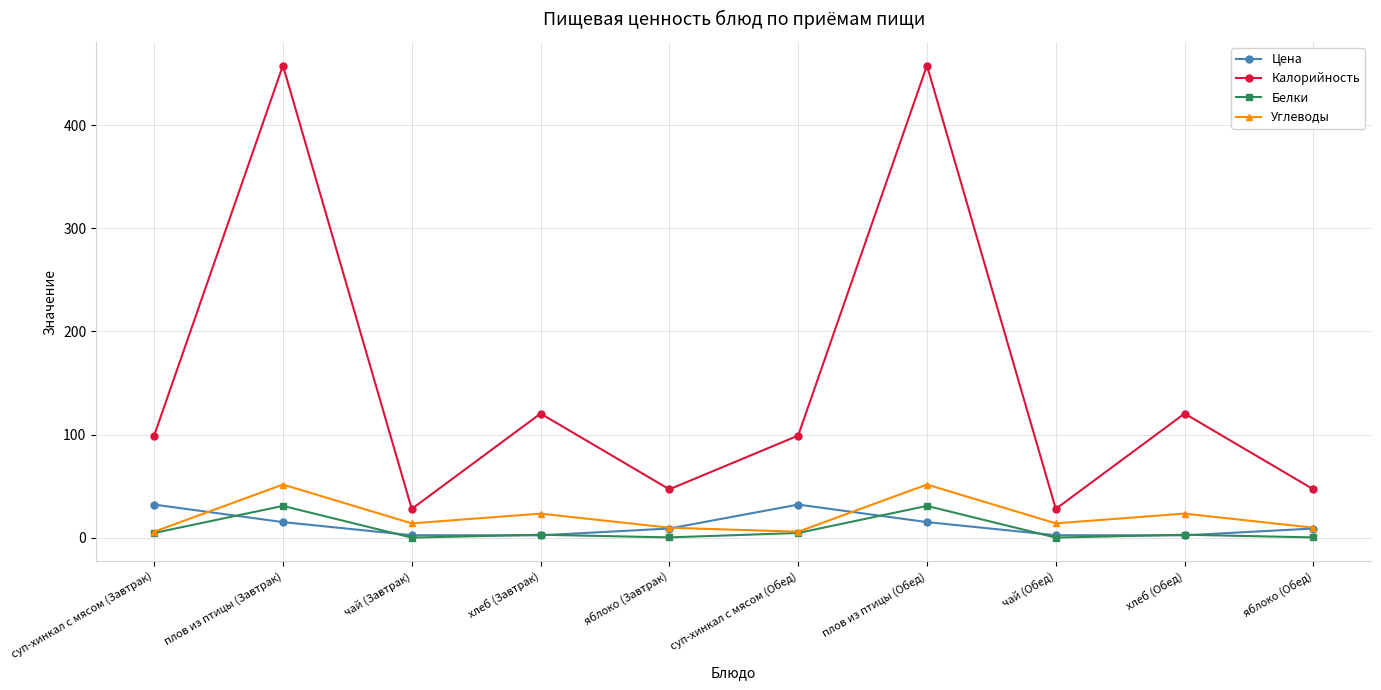

True or false: Белки and Калорийность intersect in this chart.

False